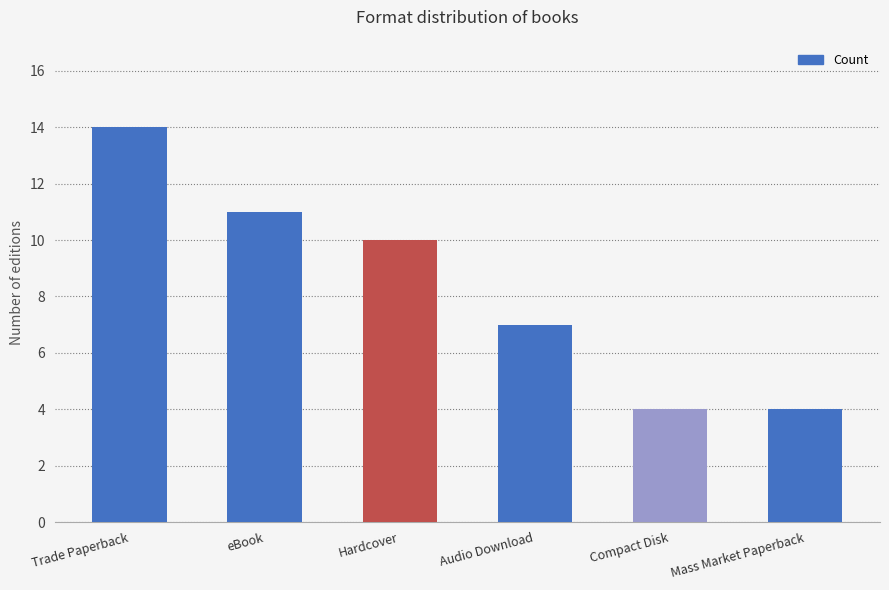

The value at Compact Disk is 6. True or false?

False